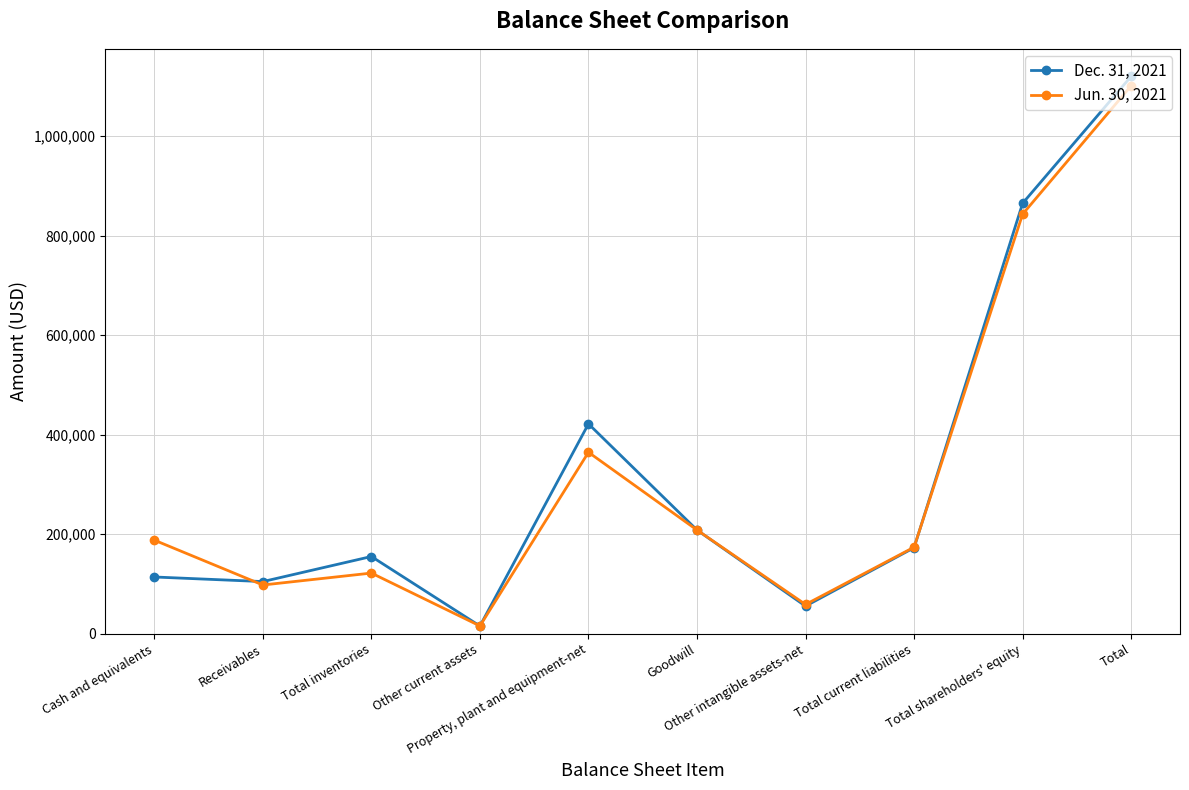

True or false: Jun. 30, 2021 has more than 1 points higher than both neighbors.

True